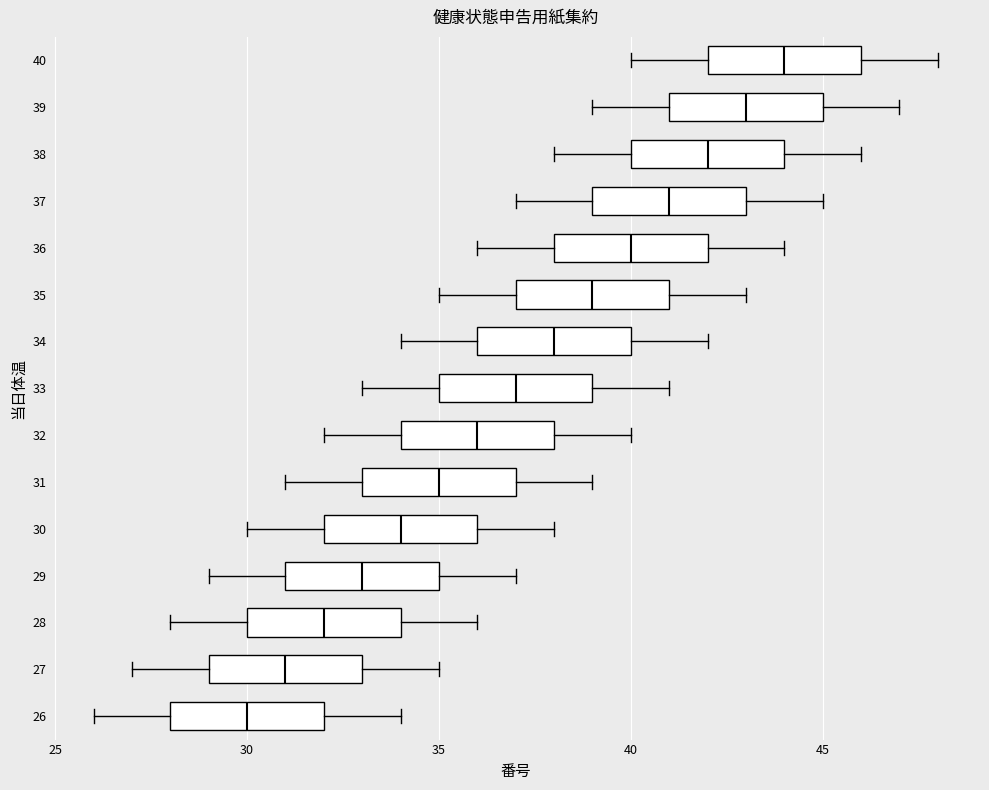

Reading bottom to top, read every box against the x-axis: the position of its median line, the range the box covers, and the ends of its whiskers. The values are not printed on the chart, so give them approximately, as read against the axis.

26: median 30, box 28 to 32, whiskers 26 to 34
27: median 31, box 29 to 33, whiskers 27 to 35
28: median 32, box 30 to 34, whiskers 28 to 36
29: median 33, box 31 to 35, whiskers 29 to 37
30: median 34, box 32 to 36, whiskers 30 to 38
31: median 35, box 33 to 37, whiskers 31 to 39
32: median 36, box 34 to 38, whiskers 32 to 40
33: median 37, box 35 to 39, whiskers 33 to 41
34: median 38, box 36 to 40, whiskers 34 to 42
35: median 39, box 37 to 41, whiskers 35 to 43
36: median 40, box 38 to 42, whiskers 36 to 44
37: median 41, box 39 to 43, whiskers 37 to 45
38: median 42, box 40 to 44, whiskers 38 to 46
39: median 43, box 41 to 45, whiskers 39 to 47
40: median 44, box 42 to 46, whiskers 40 to 48